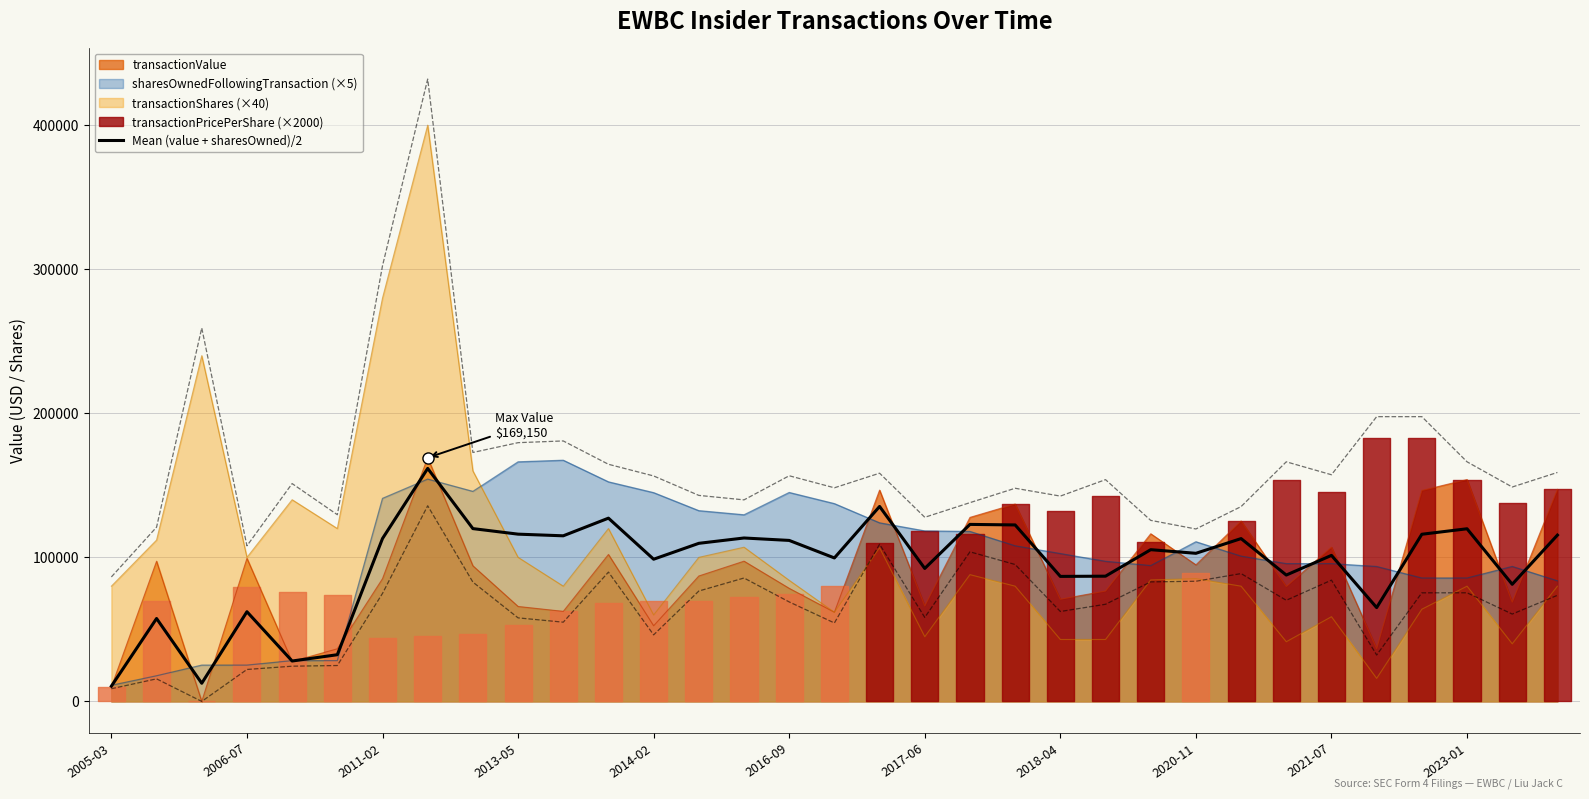

What is the highest value of the Mean (value + sharesOwned)/2 series?

161732.5